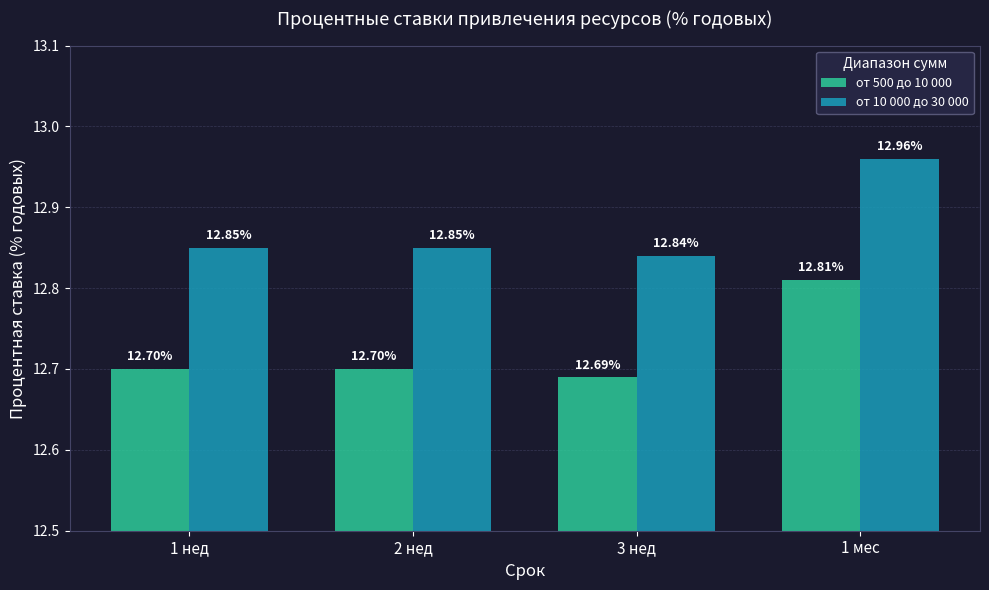

What position from the right is 2 нед?

3